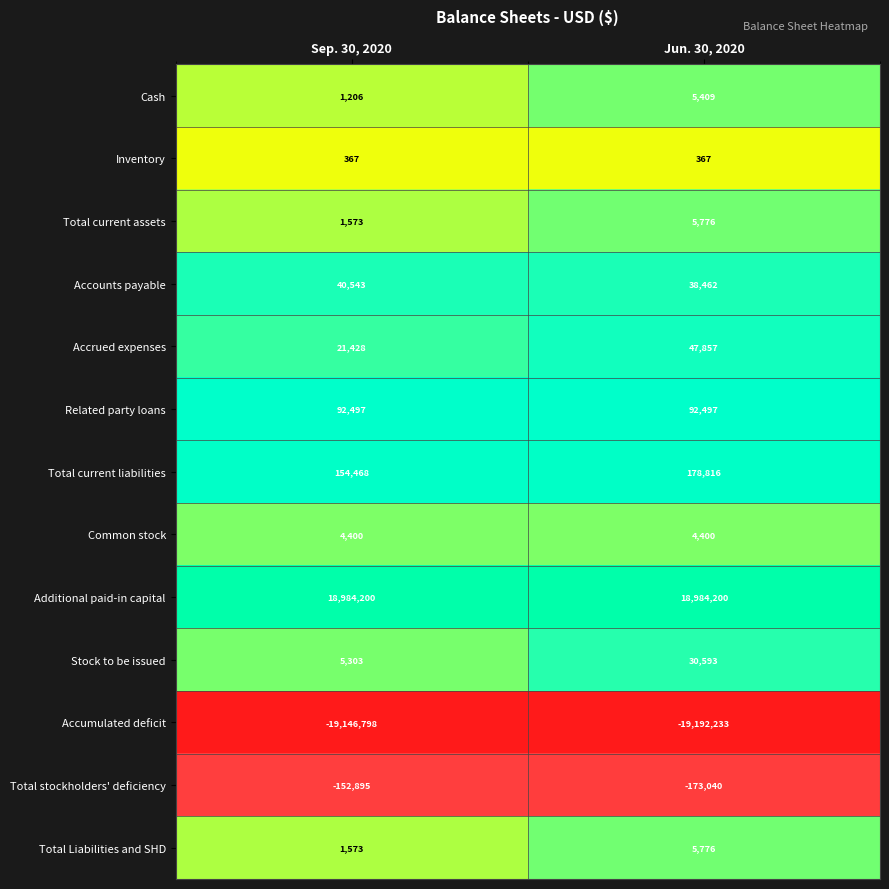

Read the Inventory value at Jun. 30, 2020.

367